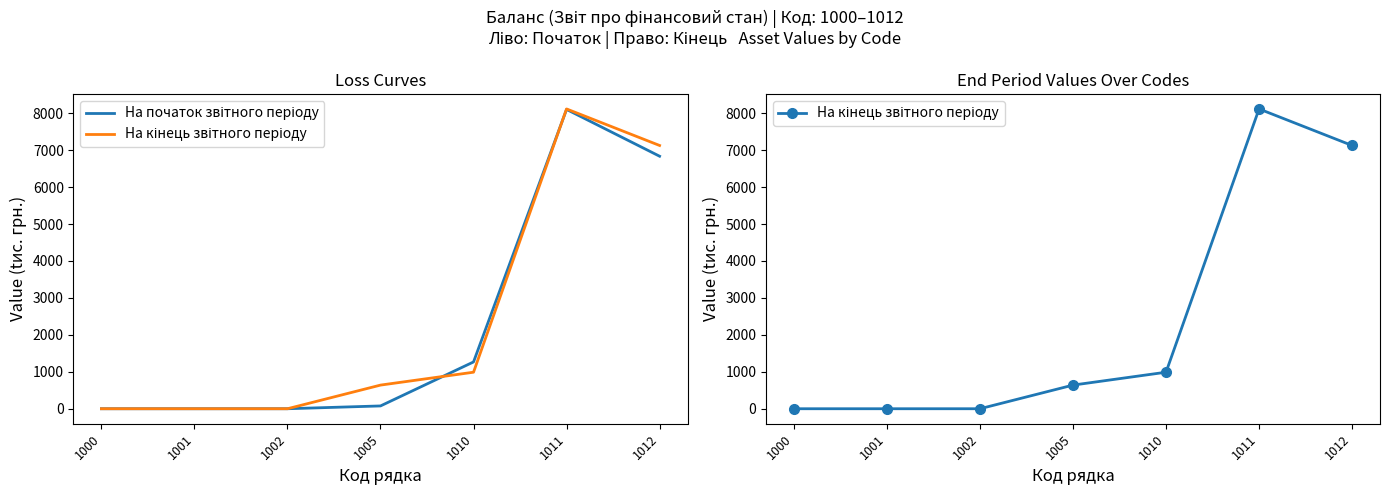

What is the maximum value shown in the chart?

8116